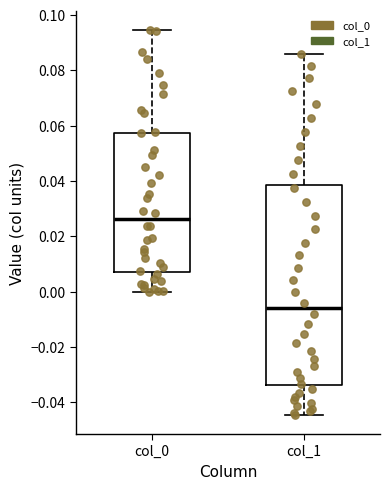

Where is the upper edge of the box for col_0 on the y-axis? The values are not printed on the chart, so give them approximately, as read against the axis.

0.058